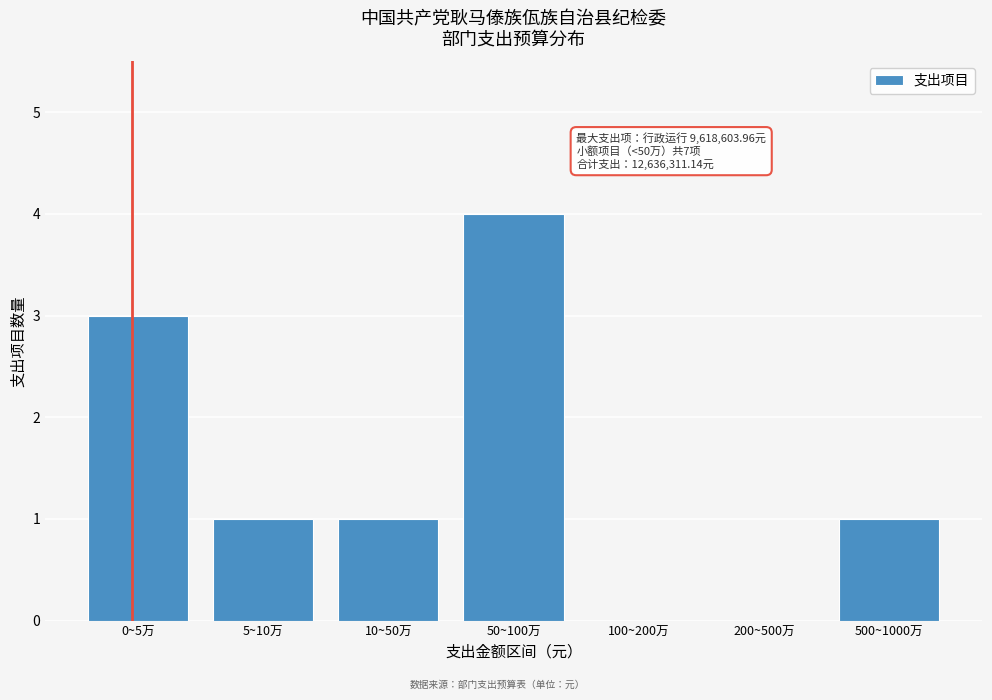

Reading right to left, what are all the values shown in this chart?

500~1000万=1	200~500万=0	100~200万=0	50~100万=4	10~50万=1	5~10万=1	0~5万=3